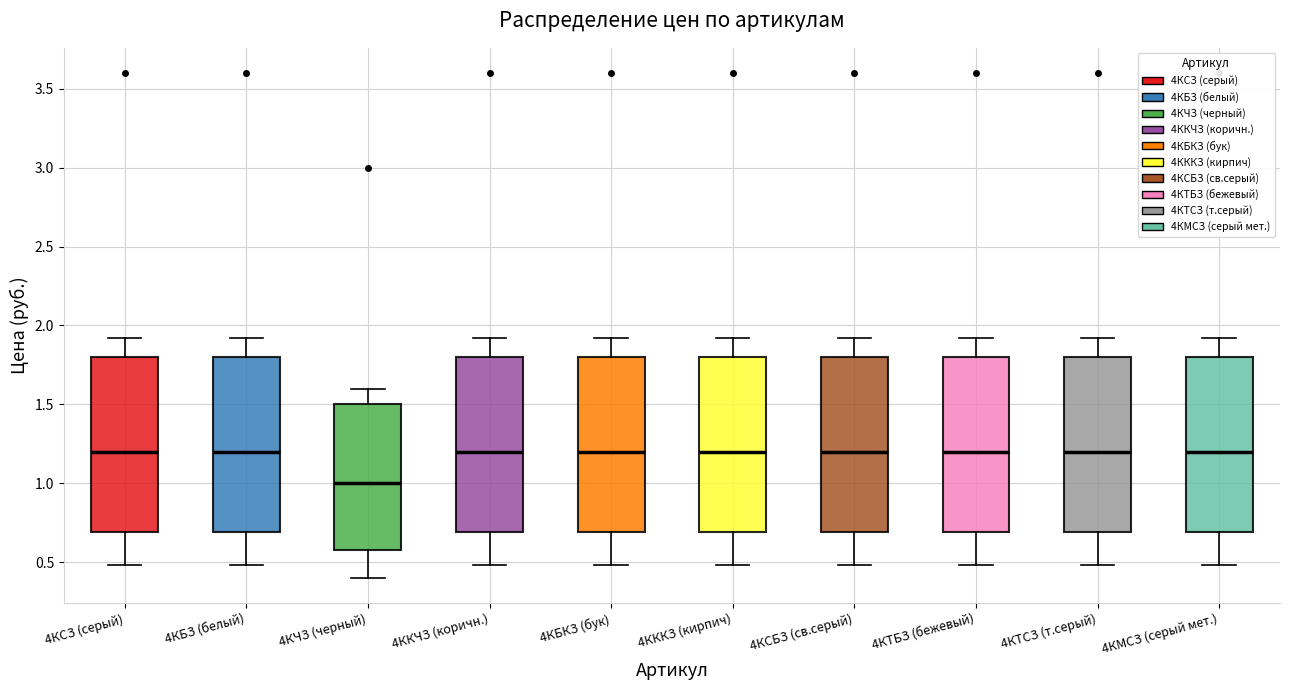

Reading left to right, transcribe this box plot: for each box, give where its median line is, the range the box spans, and where its two whiskers end, as read against the y-axis. The values are not printed on the chart, so give them approximately, as read against the axis.

4КСЗ (серый): median 1.2, box 0.7 to 1.8, whiskers 0.5 to 1.9
4КБЗ (белый): median 1.2, box 0.7 to 1.8, whiskers 0.5 to 1.9
4КЧЗ (черный): median 1.0, box 0.6 to 1.5, whiskers 0.4 to 1.6
4ККЧЗ (коричн.): median 1.2, box 0.7 to 1.8, whiskers 0.5 to 1.9
4КБКЗ (бук): median 1.2, box 0.7 to 1.8, whiskers 0.5 to 1.9
4КККЗ (кирпич): median 1.2, box 0.7 to 1.8, whiskers 0.5 to 1.9
4КСБЗ (св.серый): median 1.2, box 0.7 to 1.8, whiskers 0.5 to 1.9
4КТБЗ (бежевый): median 1.2, box 0.7 to 1.8, whiskers 0.5 to 1.9
4КТСЗ (т.серый): median 1.2, box 0.7 to 1.8, whiskers 0.5 to 1.9
4КМСЗ (серый мет.): median 1.2, box 0.7 to 1.8, whiskers 0.5 to 1.9